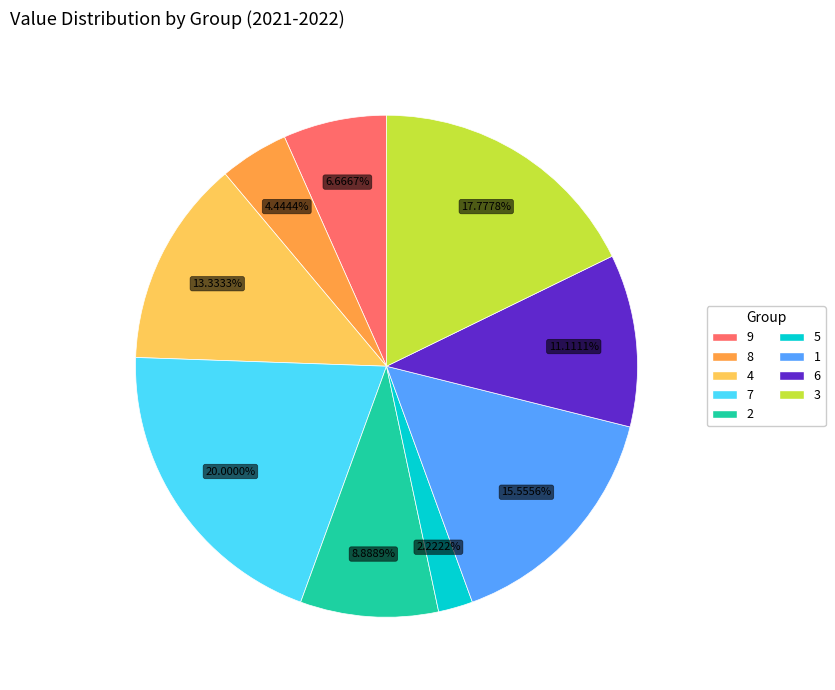

To the nearest percent, what is the combined percentage of 3 and 5?

20%